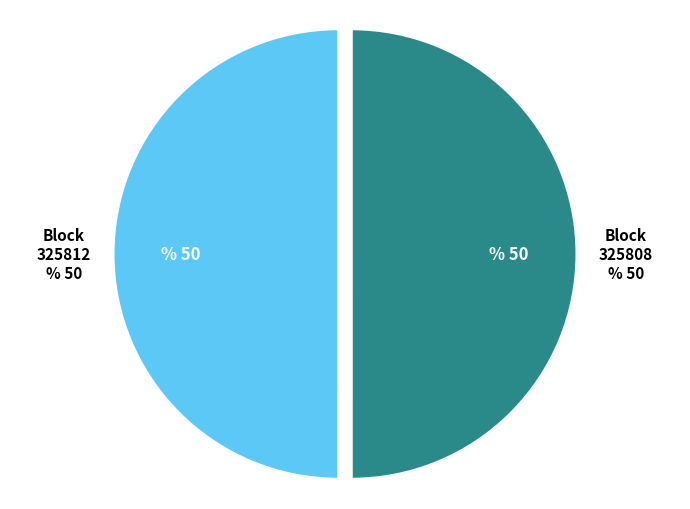

Which category accounts for the majority?

325808